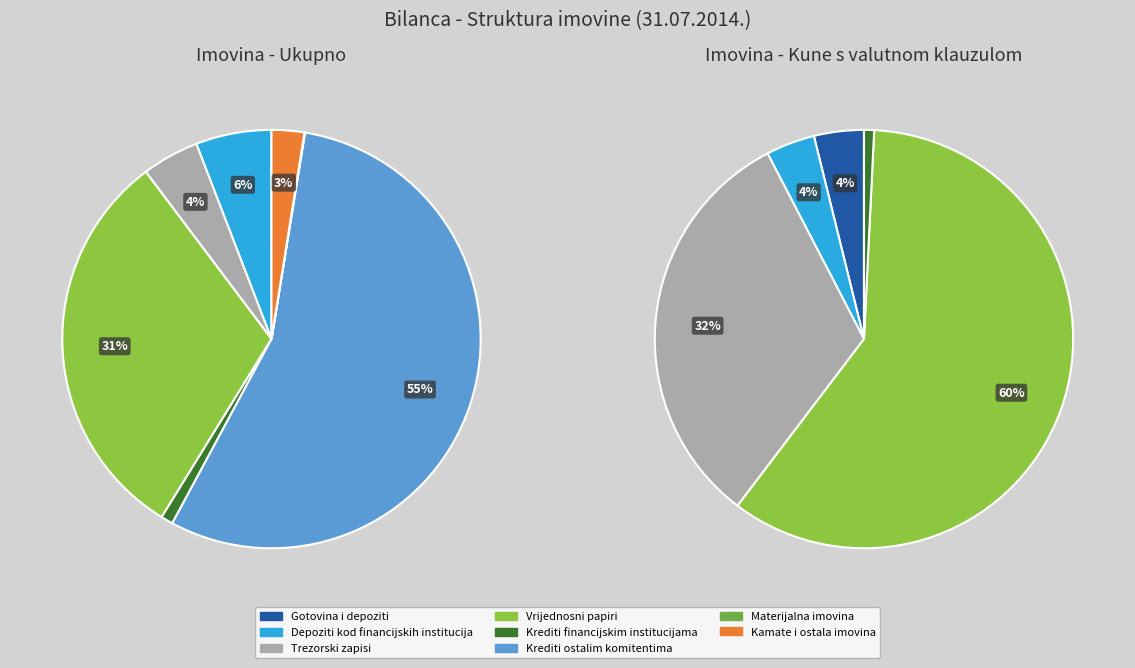

What percentage do Krediti ostalim komitentima and Trezorski zapisi together represent?

59.7%